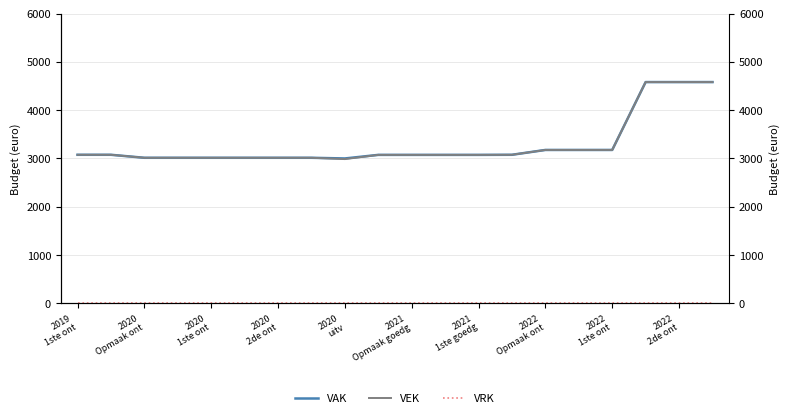

What is the difference between the maximum and minimum values in the VEK series?

1594